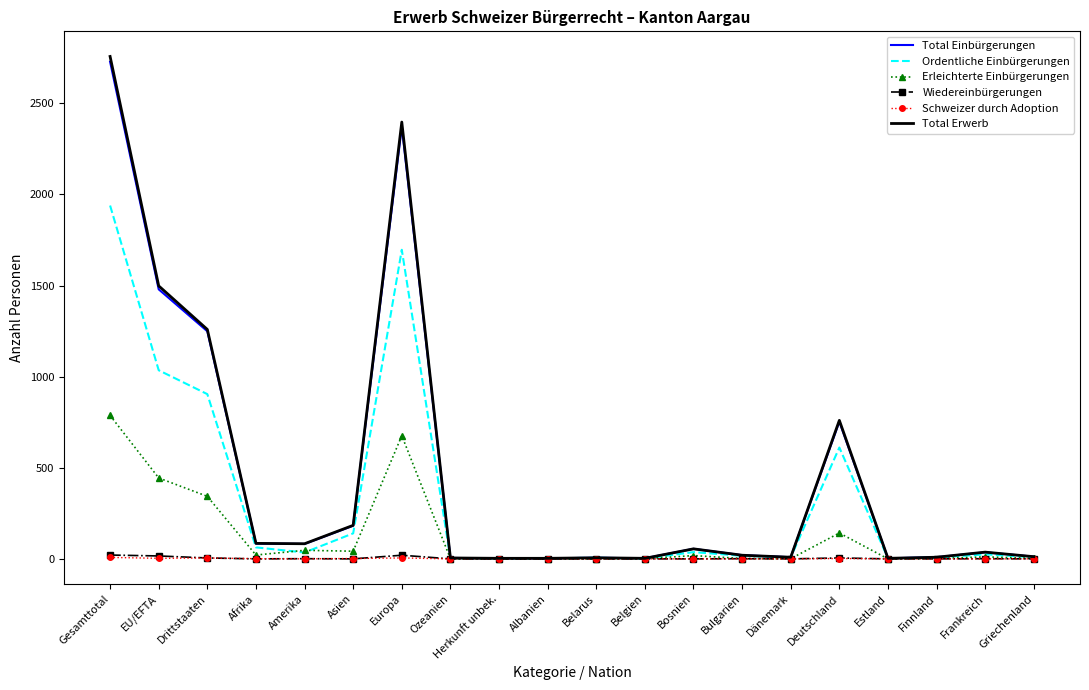

Is the value of Wiedereinbürgerungen at Gesamttotal greater than the value of Total Erwerb at Europa?

No